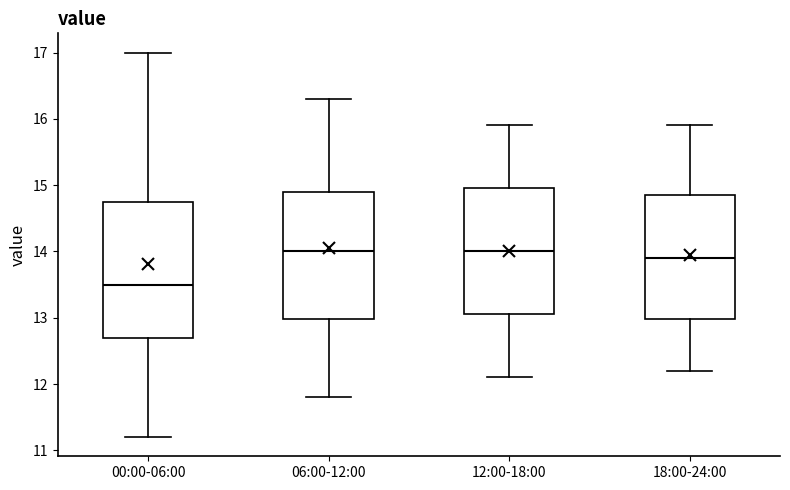

Reading left to right, read every box against the y-axis: the position of its median line, the range the box covers, and the ends of its whiskers. The values are not printed on the chart, so give them approximately, as read against the axis.

00:00-06:00: median 13.5, box 12.7 to 14.7, whiskers 11.2 to 17.0
06:00-12:00: median 14.0, box 13.0 to 14.9, whiskers 11.8 to 16.3
12:00-18:00: median 14.0, box 13.1 to 15.0, whiskers 12.1 to 15.9
18:00-24:00: median 13.9, box 13.0 to 14.9, whiskers 12.2 to 15.9